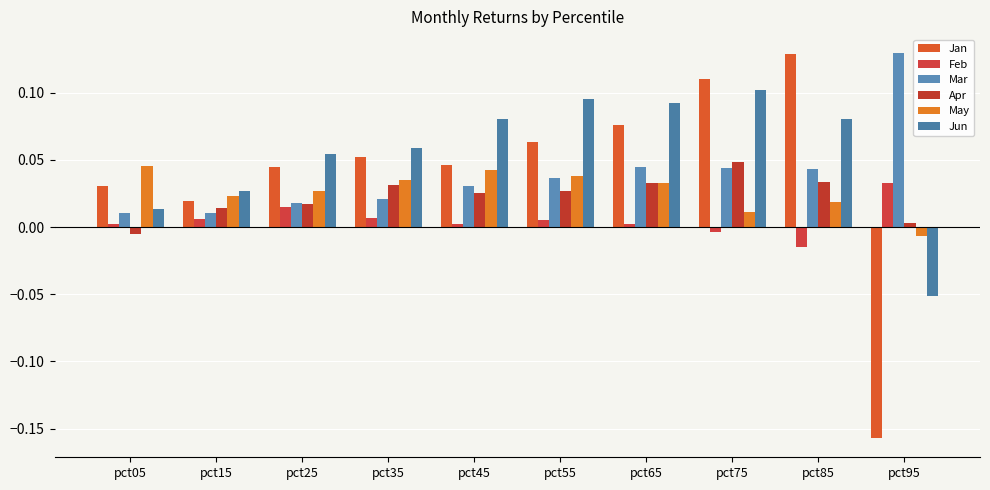

At which label does Feb reach its peak?

pct95